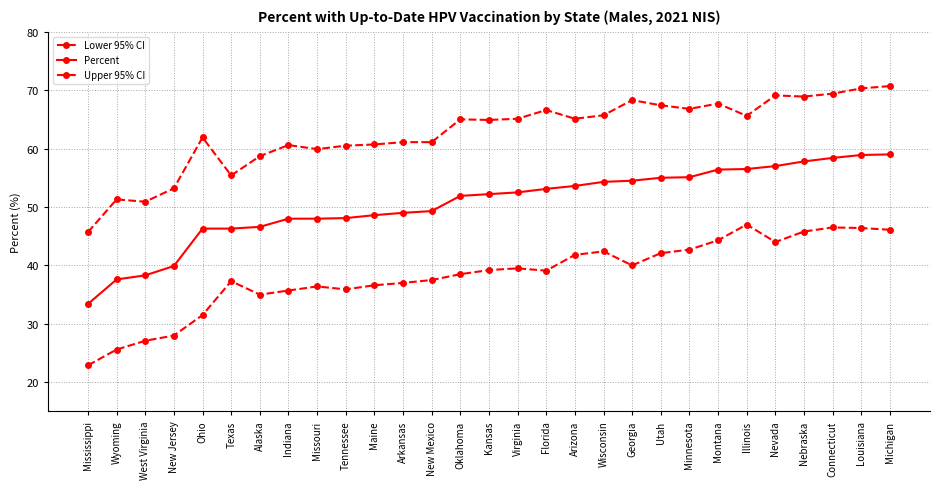

At Utah, list the series in order from largest to smallest.

Upper 95% CI, Percent, Lower 95% CI